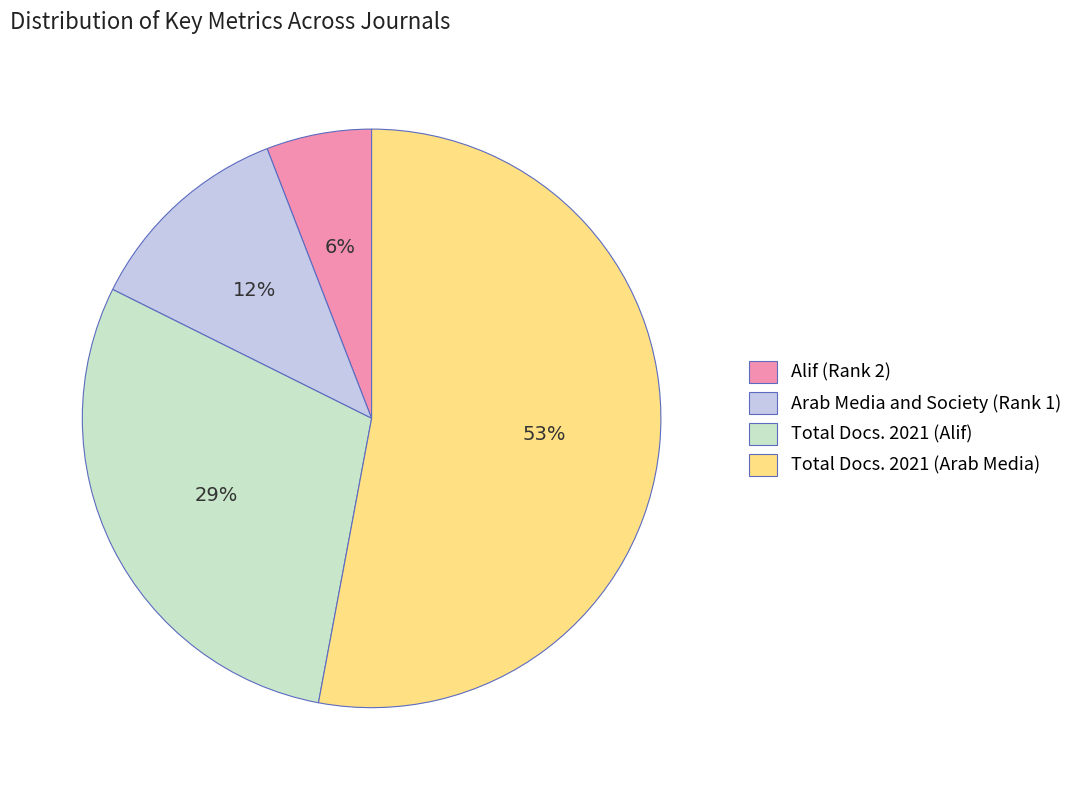

Is the sum of Alif (Rank 2) and Total Docs. 2021 (Alif) greater than half?

No